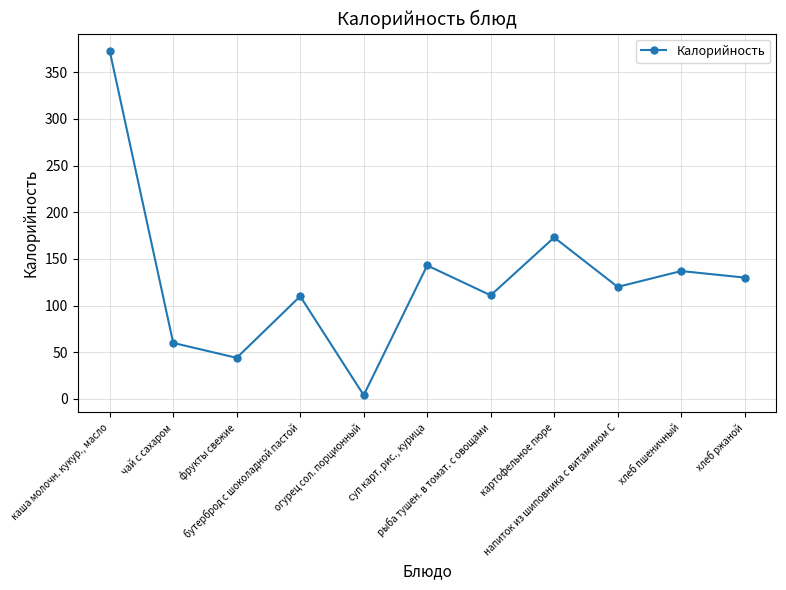

What is the sum of all values?

1405